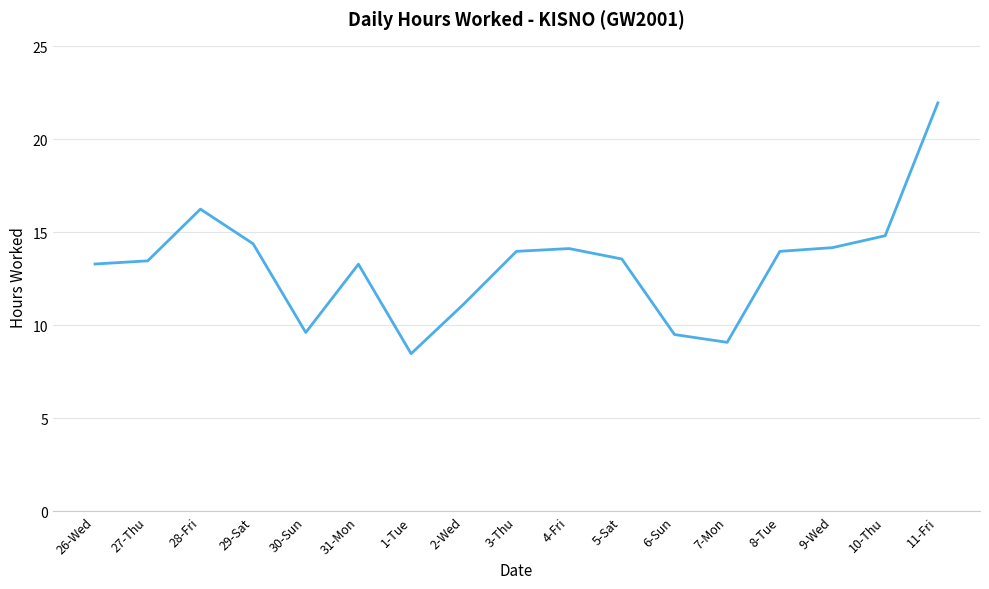

Is it true that the value at 4-Fri is 22.6?

False